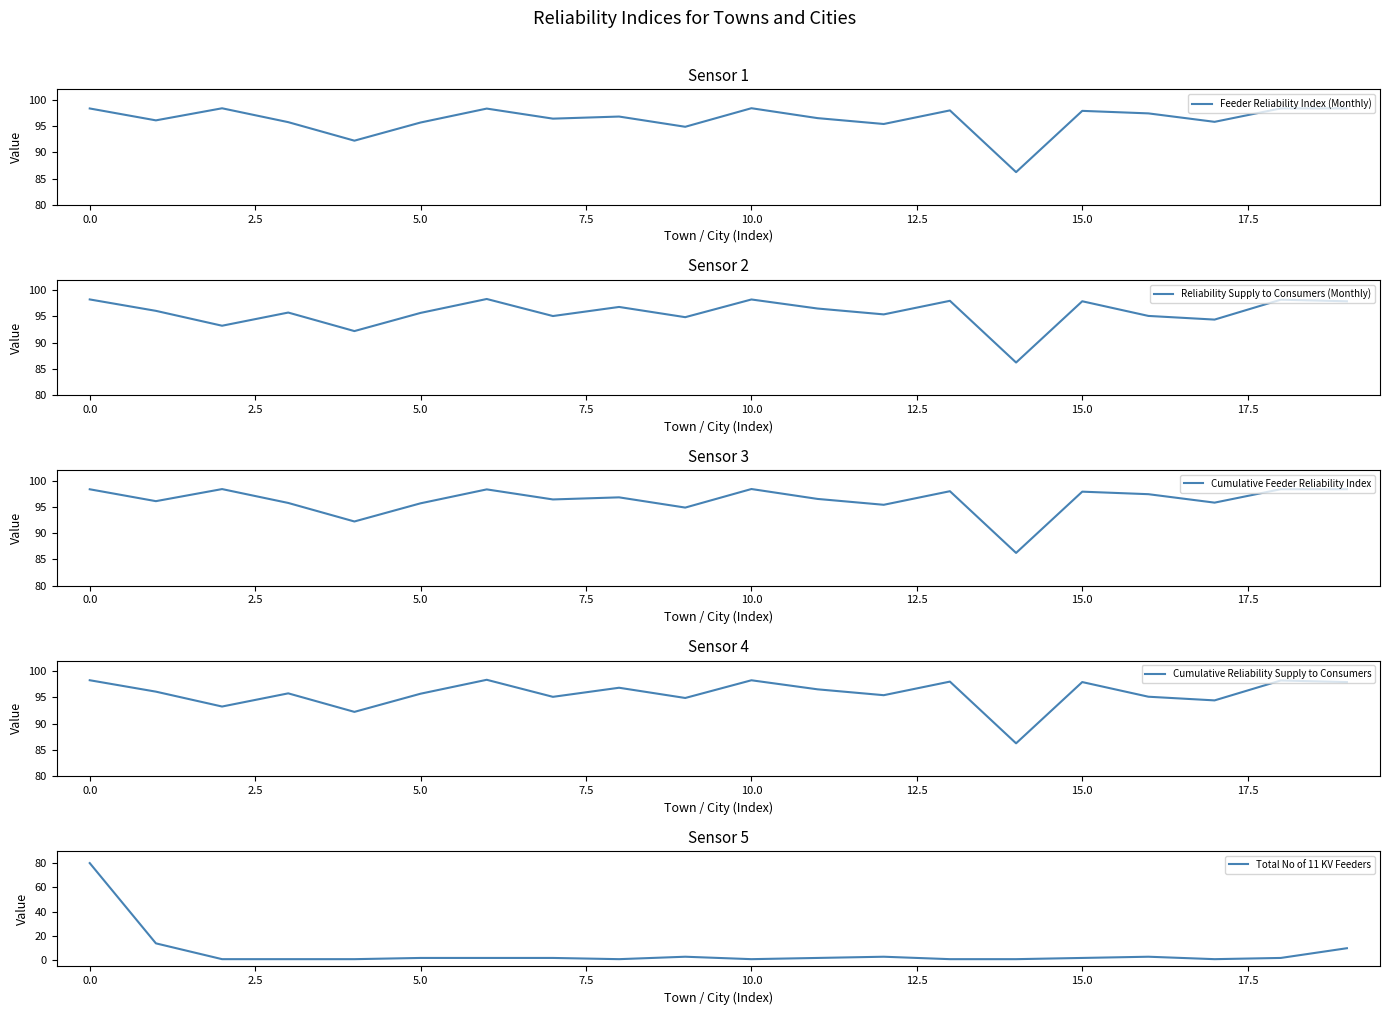

Is it true that Reliability Supply to Consumers (Monthly) equals 96.8 at 17.5?

True